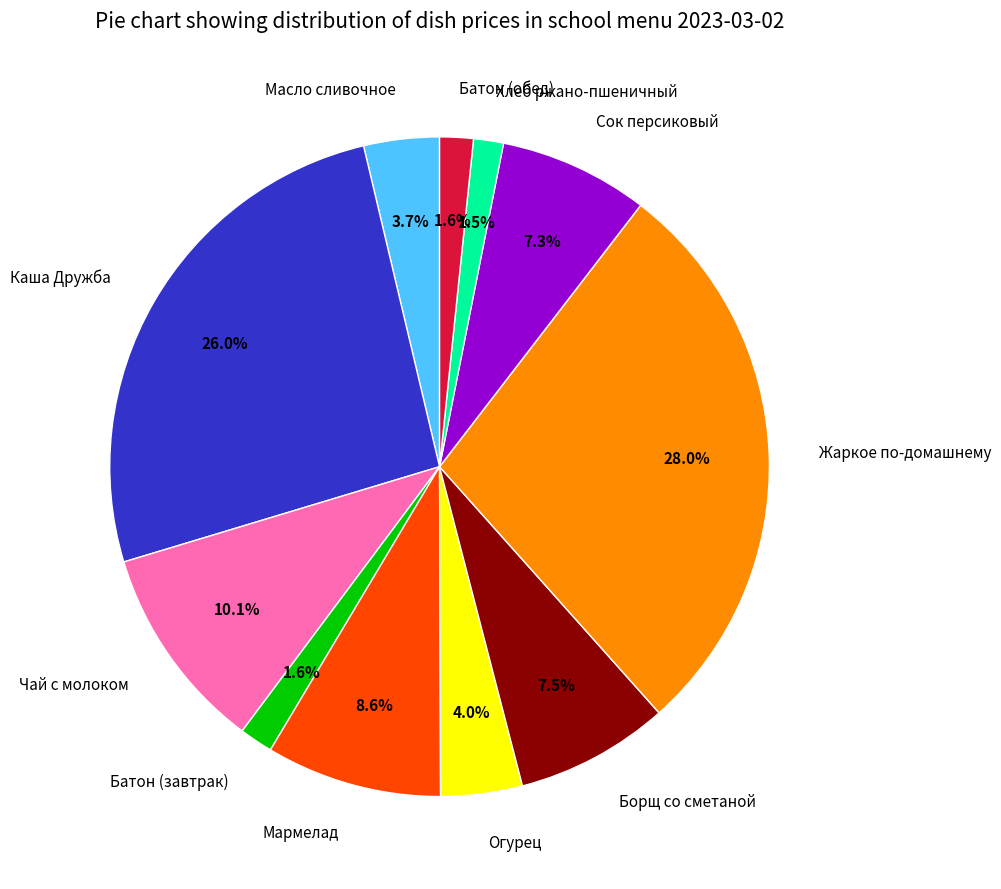

True or false: Огурец accounts for 4% of the total.

True